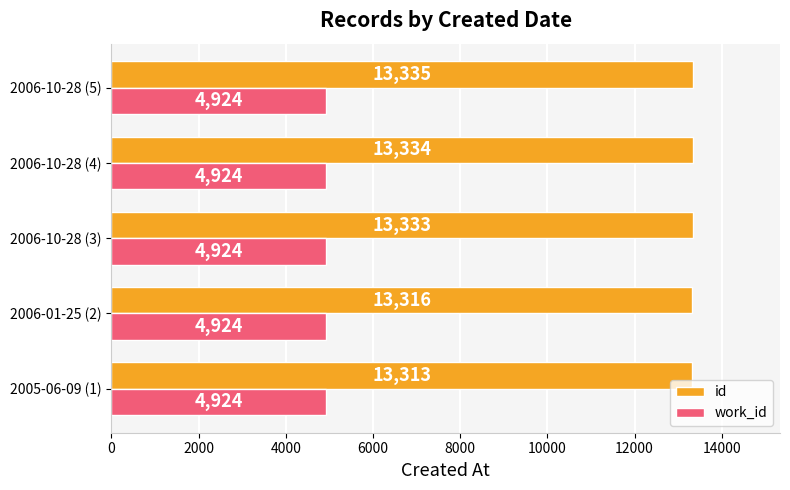

At which category does the chart reach its peak across all series?

2006-10-28 (5)